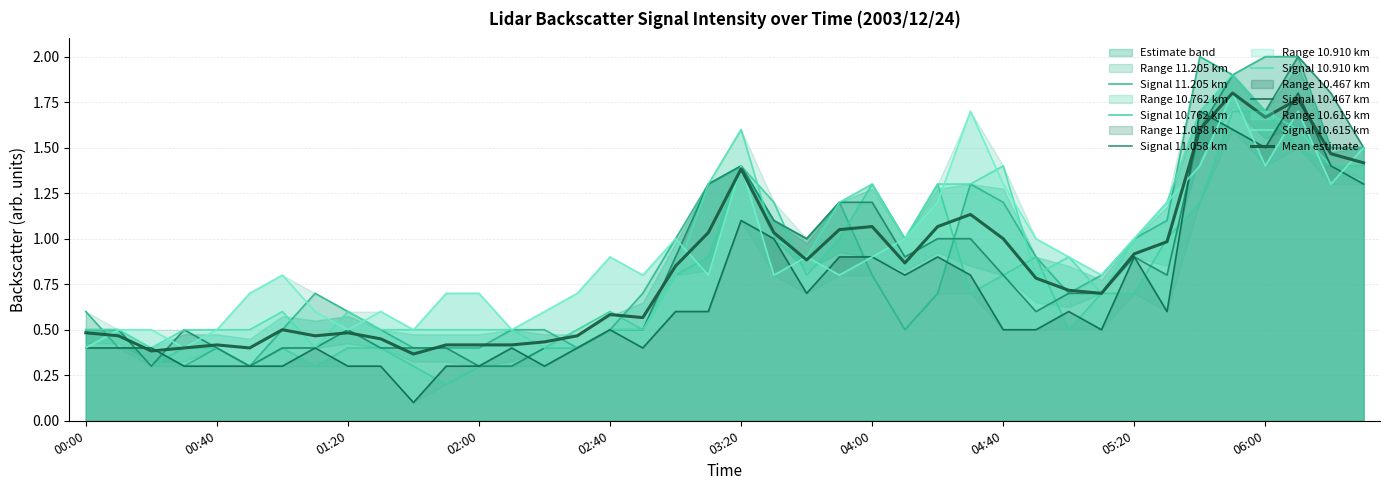

Which series ends up on top after the final intersection of  10.615 and  11.205?

 11.205